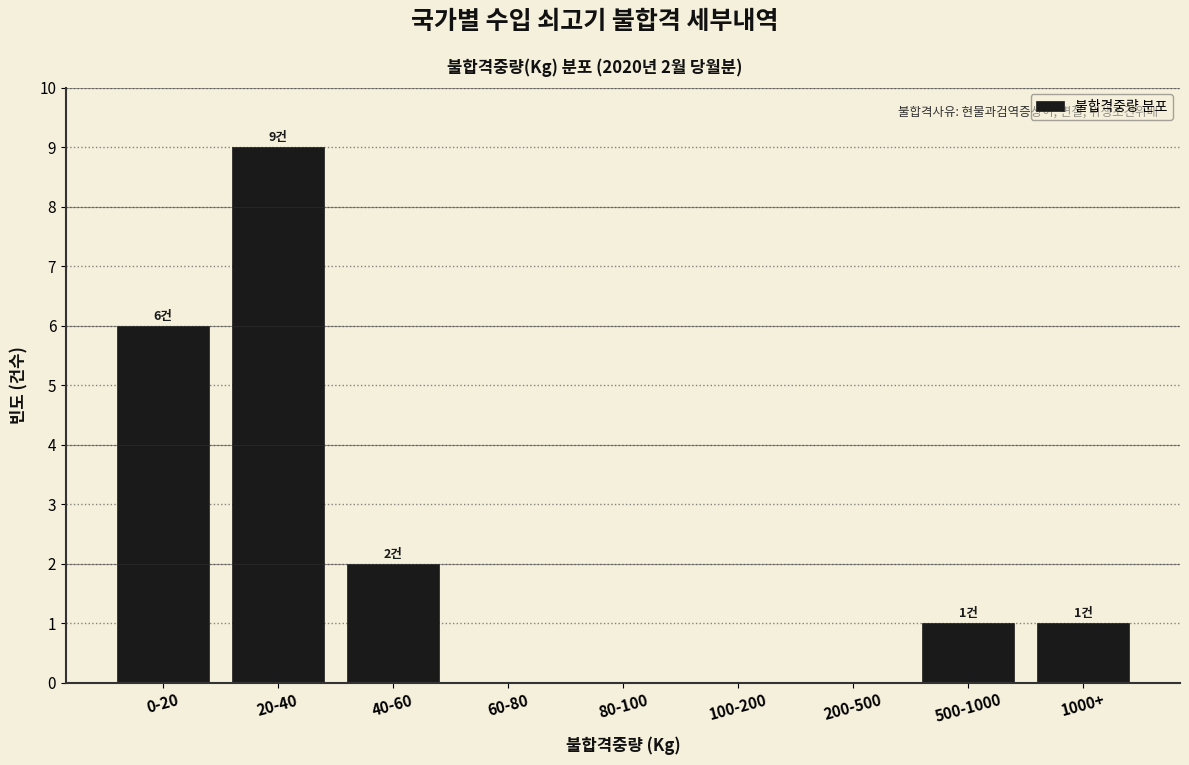

Reading right to left, extract all data points from this chart.

1000+=1	500-1000=1	200-500=0	100-200=0	80-100=0	60-80=0	40-60=2	20-40=9	0-20=6